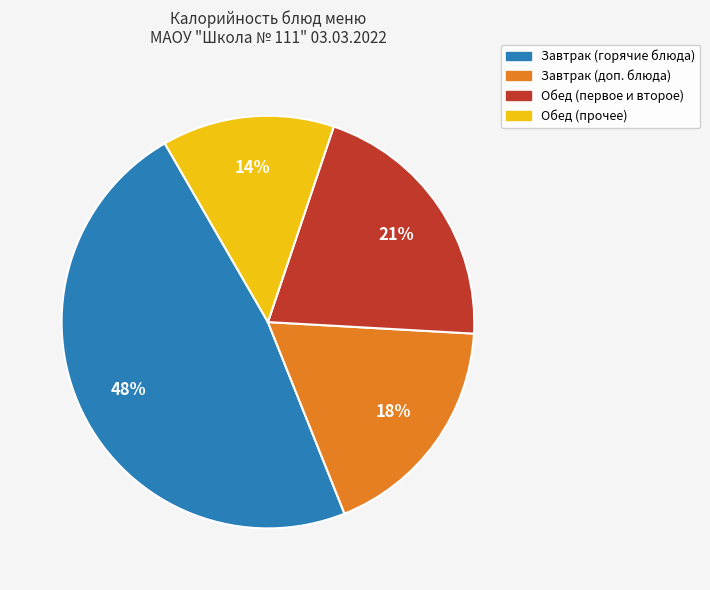

Is Завтрак (доп. блюда) the majority of the pie?

No